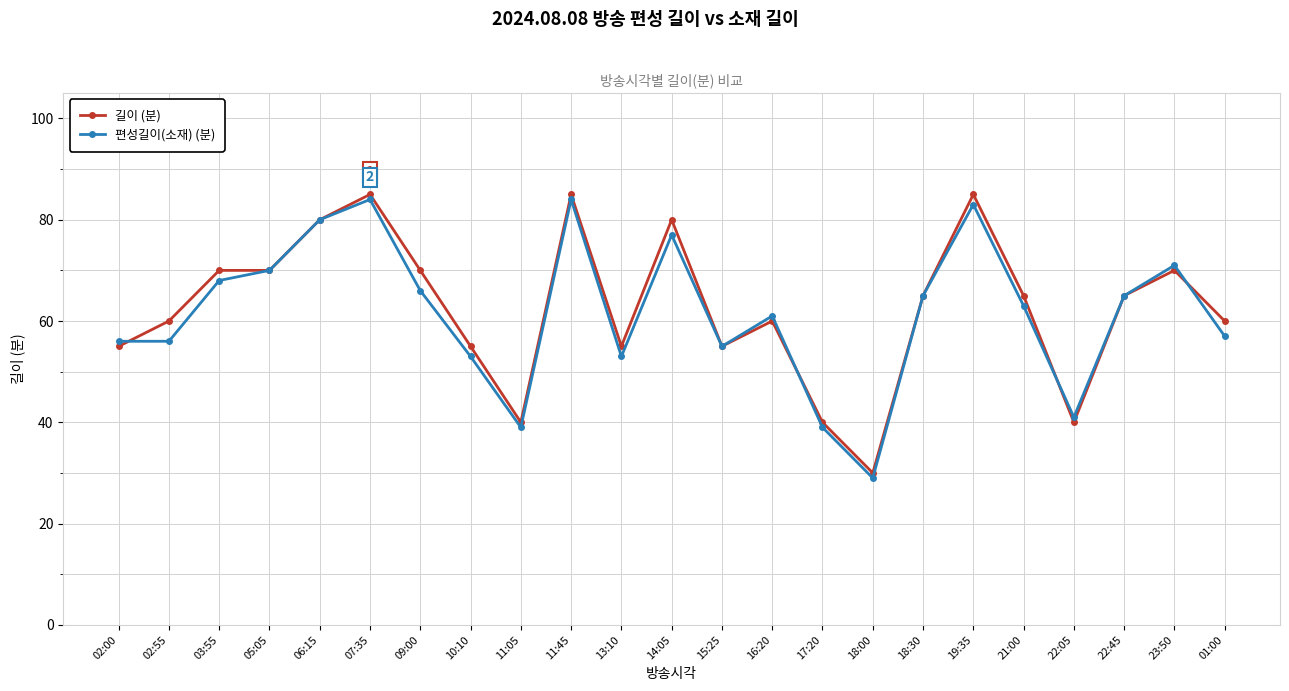

Reading left to right, what are all the values shown in this chart?

길이: 02:00=55	02:55=60	03:55=70	05:05=70	06:15=80	07:35=85	09:00=70	10:10=55	11:05=40	11:45=85	13:10=55	14:05=80	15:25=55	16:20=60	17:20=40	18:00=30	18:30=65	19:35=85	21:00=65	22:05=40	22:45=65	23:50=70	01:00=60
편성길이(소재): 02:00=56	02:55=56	03:55=68	05:05=70	06:15=80	07:35=84	09:00=66	10:10=53	11:05=39	11:45=84	13:10=53	14:05=77	15:25=55	16:20=61	17:20=39	18:00=29	18:30=65	19:35=83	21:00=63	22:05=41	22:45=65	23:50=71	01:00=57